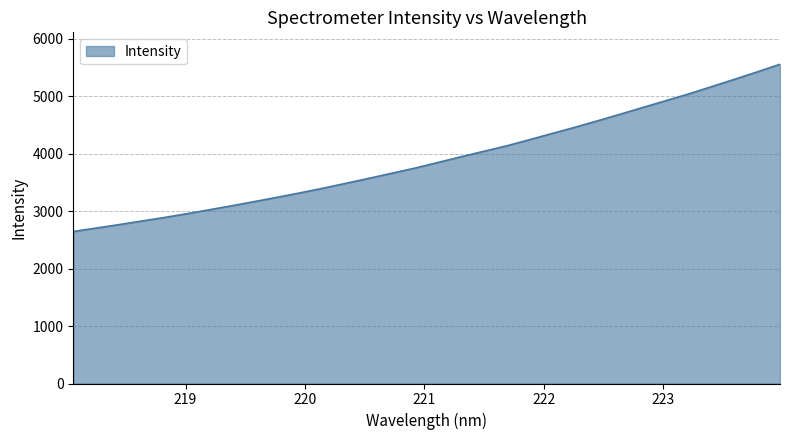

What is the smallest value displayed?

2645.8